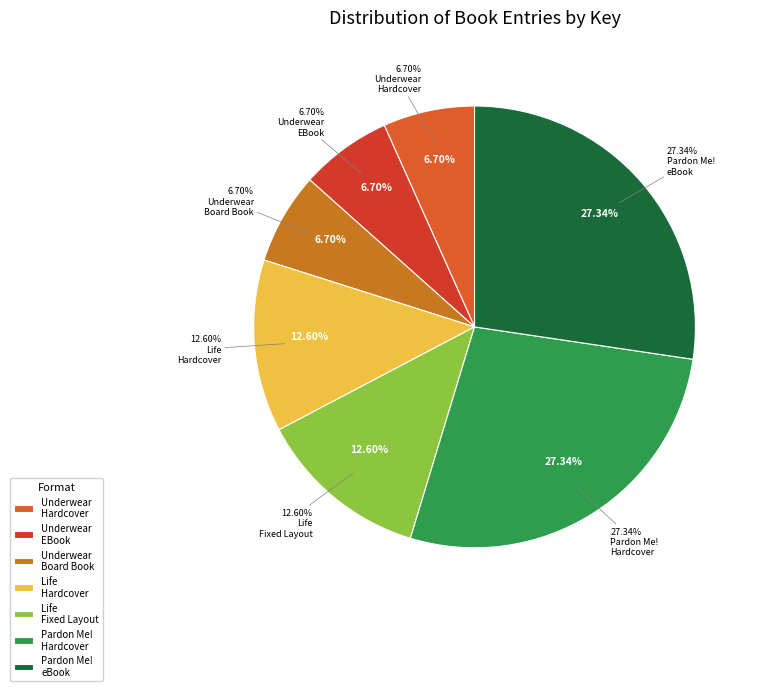

What is the smallest slice in the pie chart?

One Big Pair of Underwear (Hardcover)